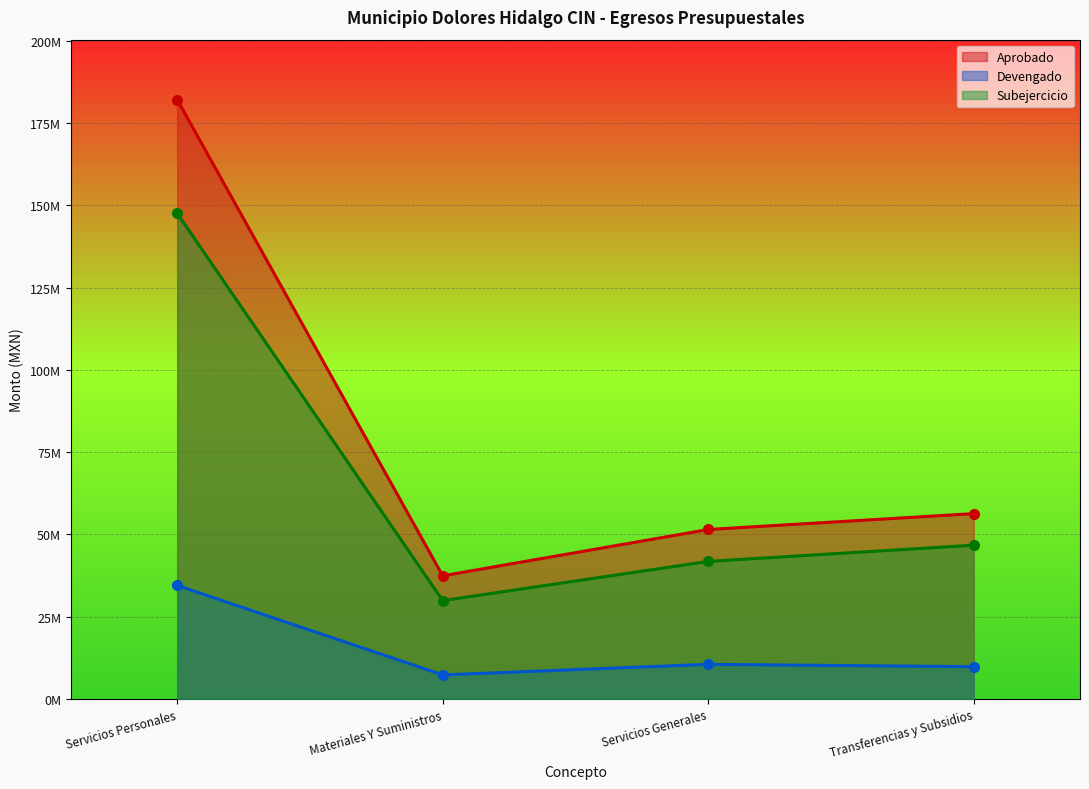

What are all the series names shown in the legend?

Aprobado, Devengado, Subejercicio